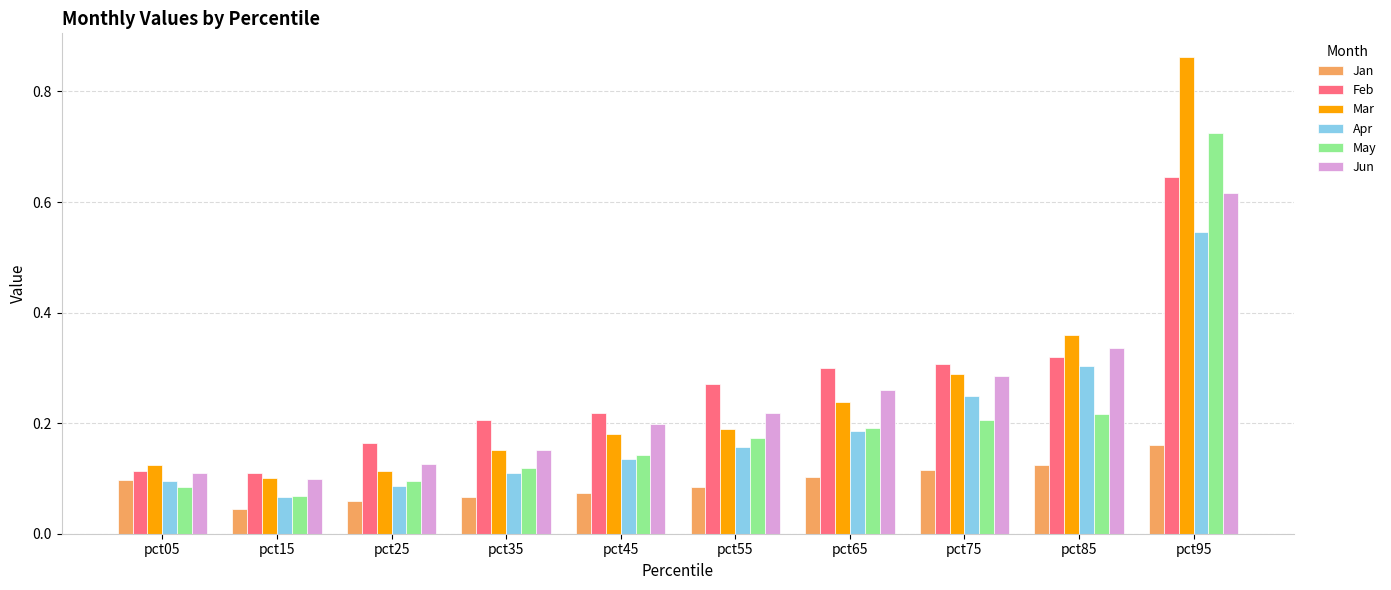

At which label does Feb reach its peak?

pct95